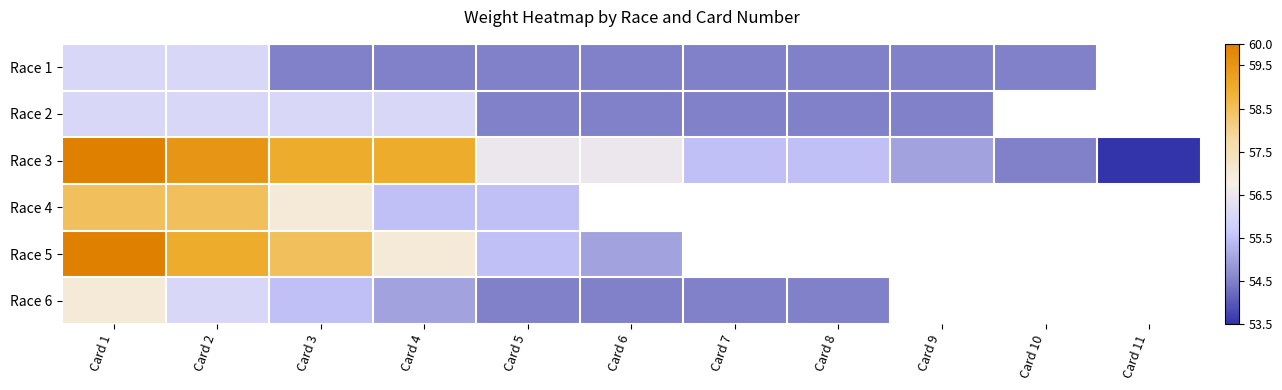

How many categories are shown in the chart?

11